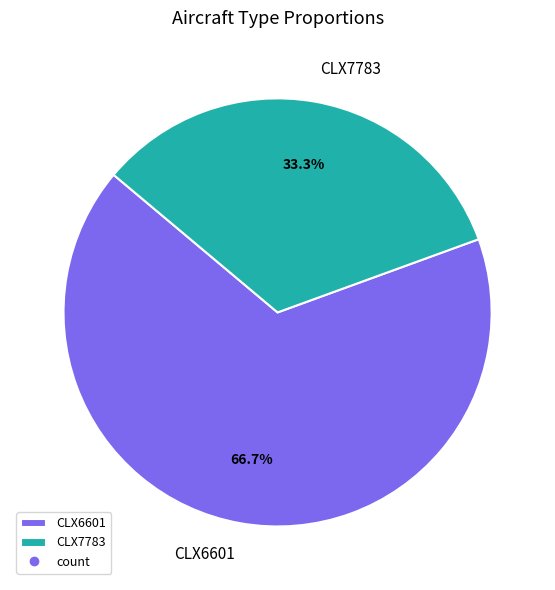

Which category accounts for the majority?

CLX6601